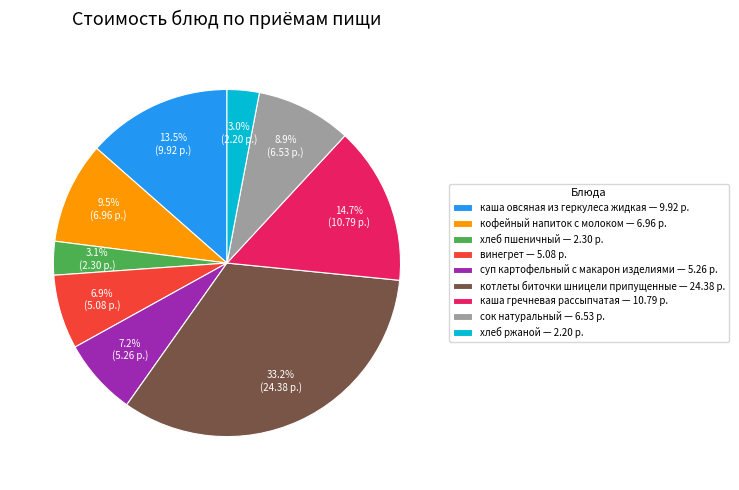

Between суп картофельный с макарон изделиями — 5.26 р. and каша гречневая рассыпчатая — 10.79 р., which is larger?

каша гречневая рассыпчатая — 10.79 р.